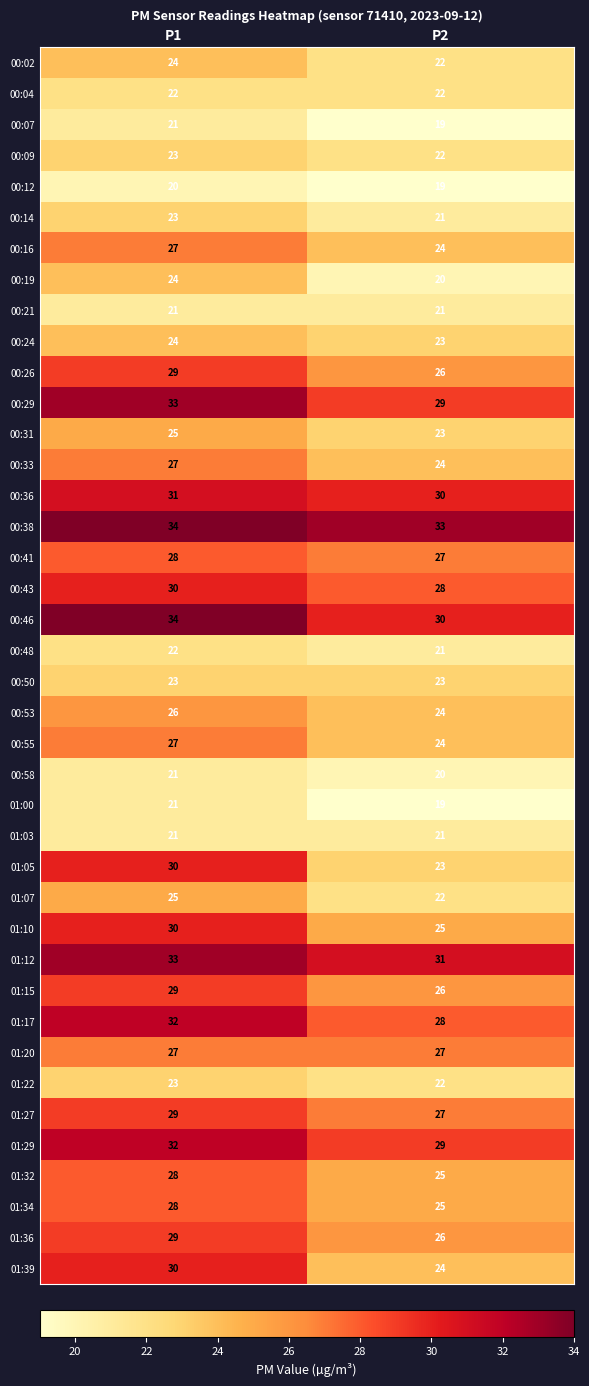

The value of 01:17 at P1 is 54. True or false?

False